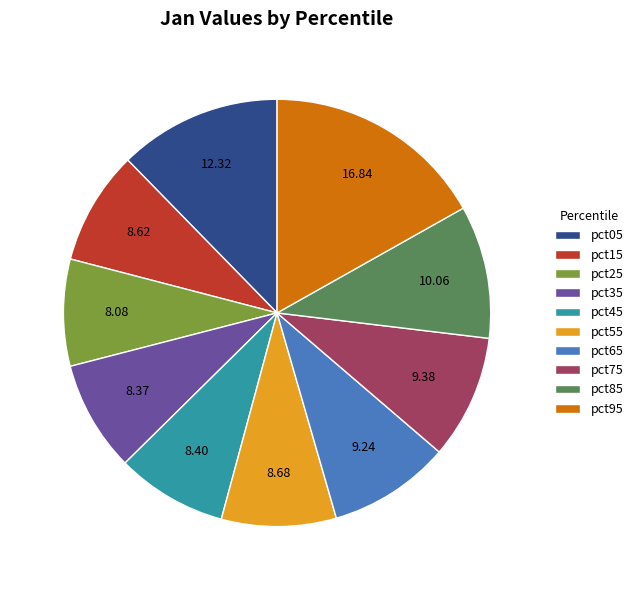

Between pct05 and pct15, which is larger?

pct05